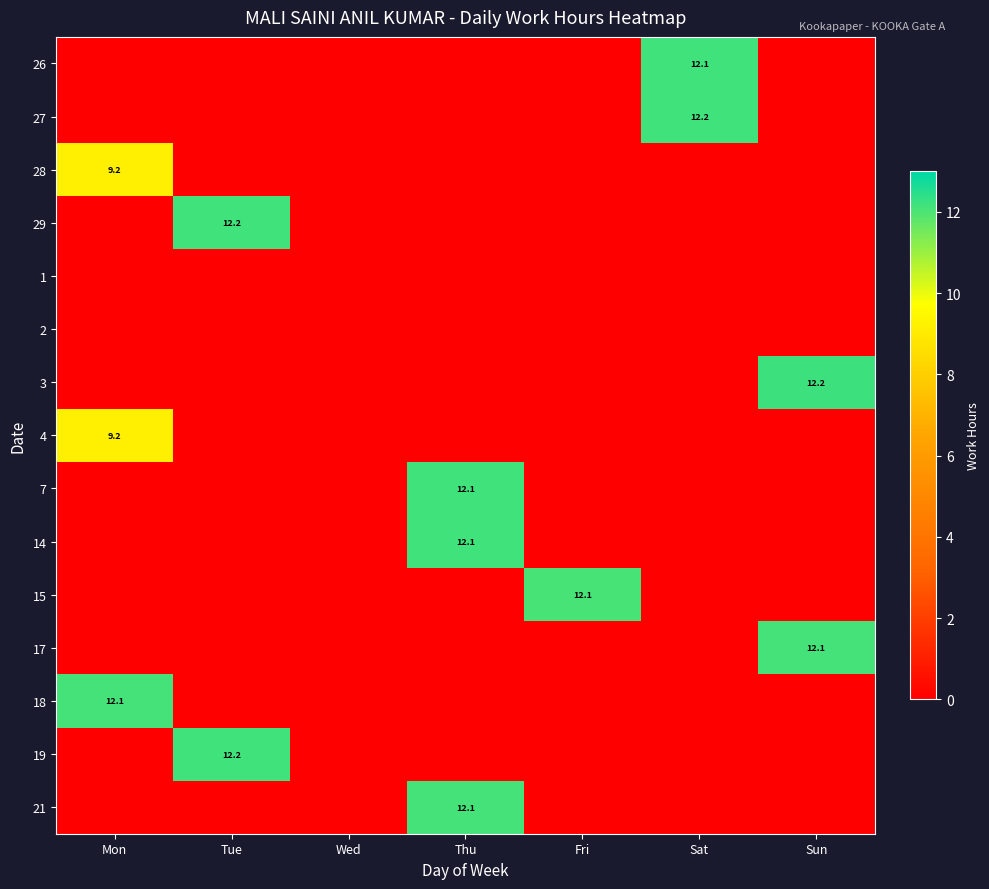

What is the highest value of the 19 series?

12.2